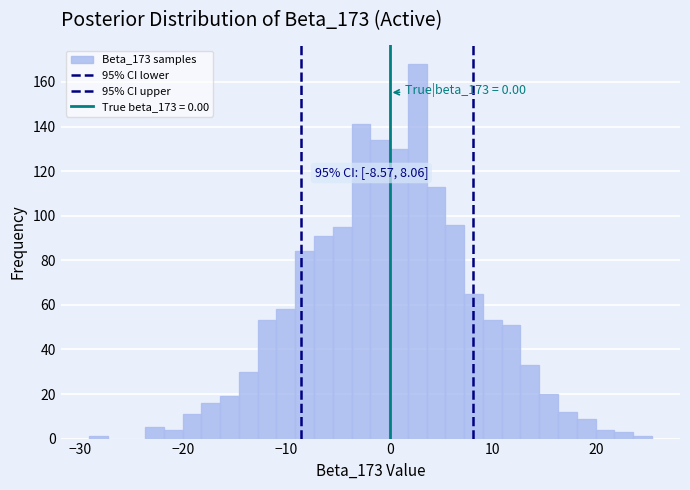

Read against the x-axis, roughly where is the centre of the tallest bar?

3